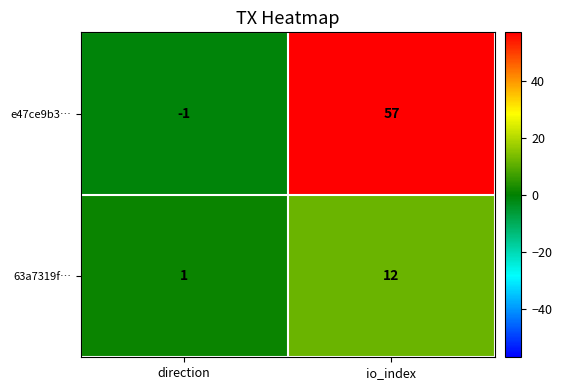

What is the sum of all e47ce9b3… values?

56